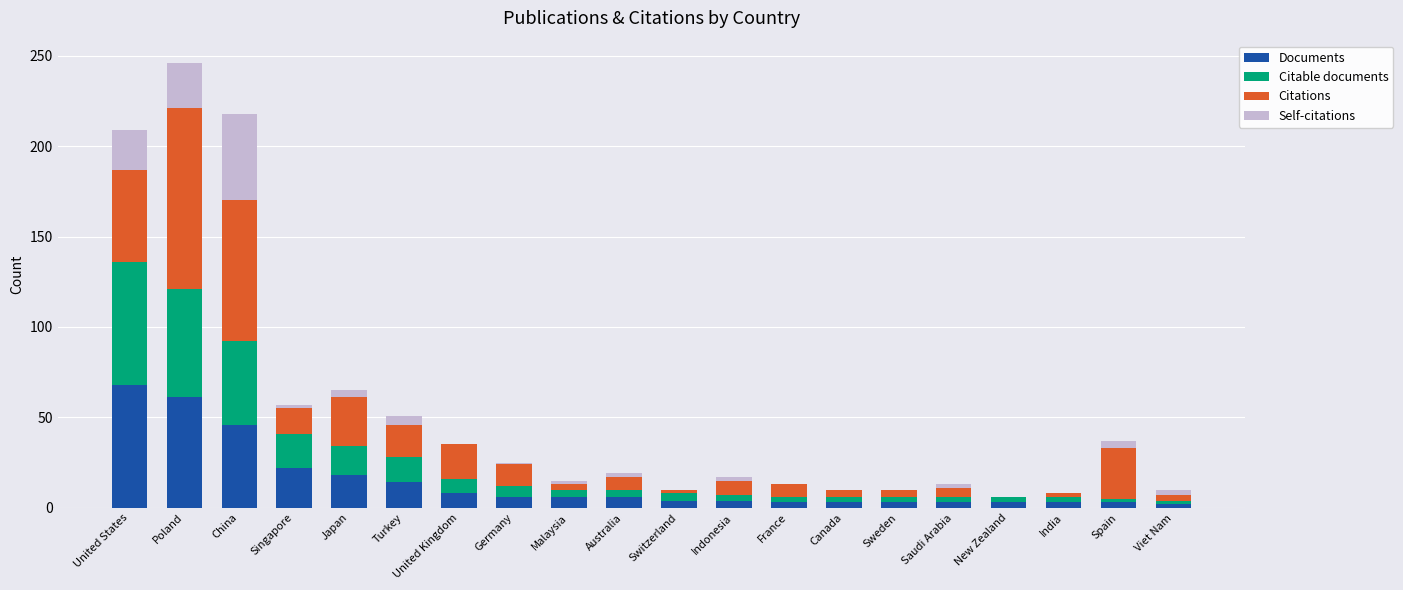

At which category is the sum across all series the highest?

Poland